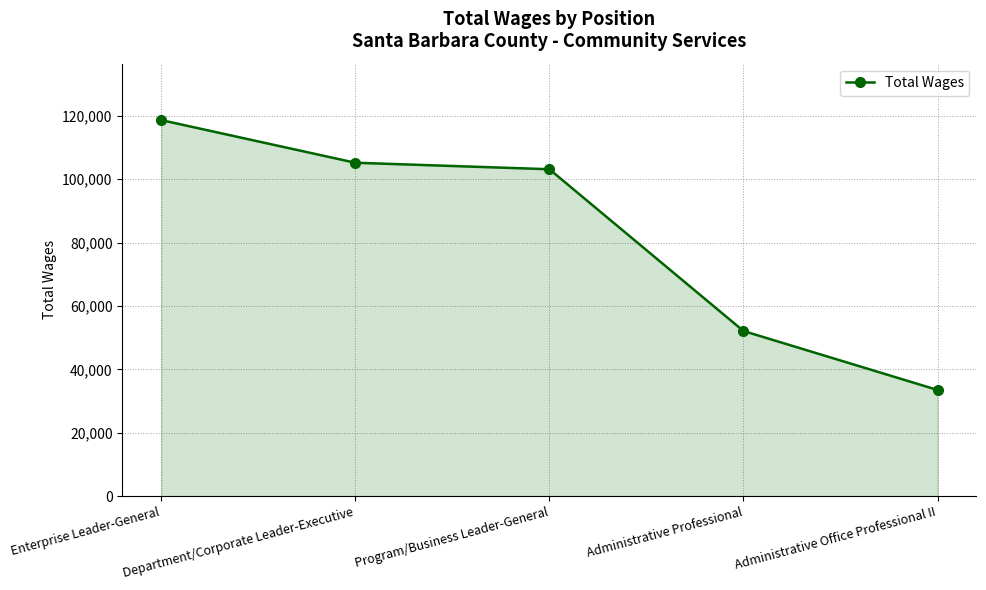

Reading left to right, transcribe all the data shown in this chart.

118624	105168	103120	52090	33491